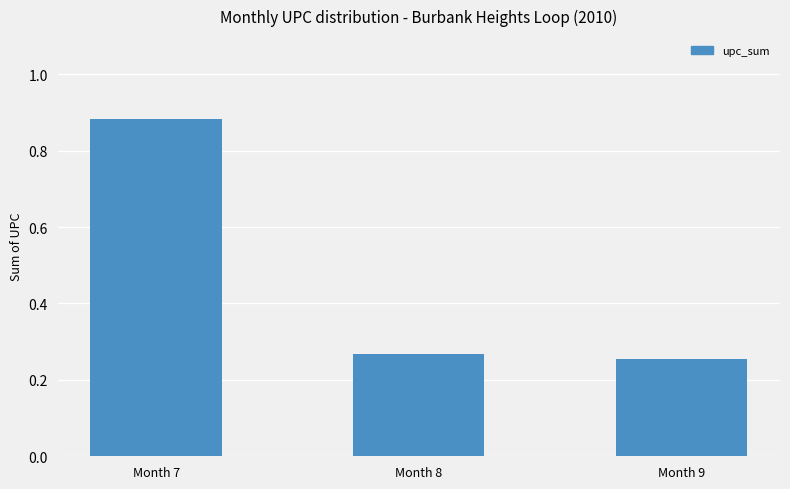

Where is the data nearest to the value 0?

Month 9